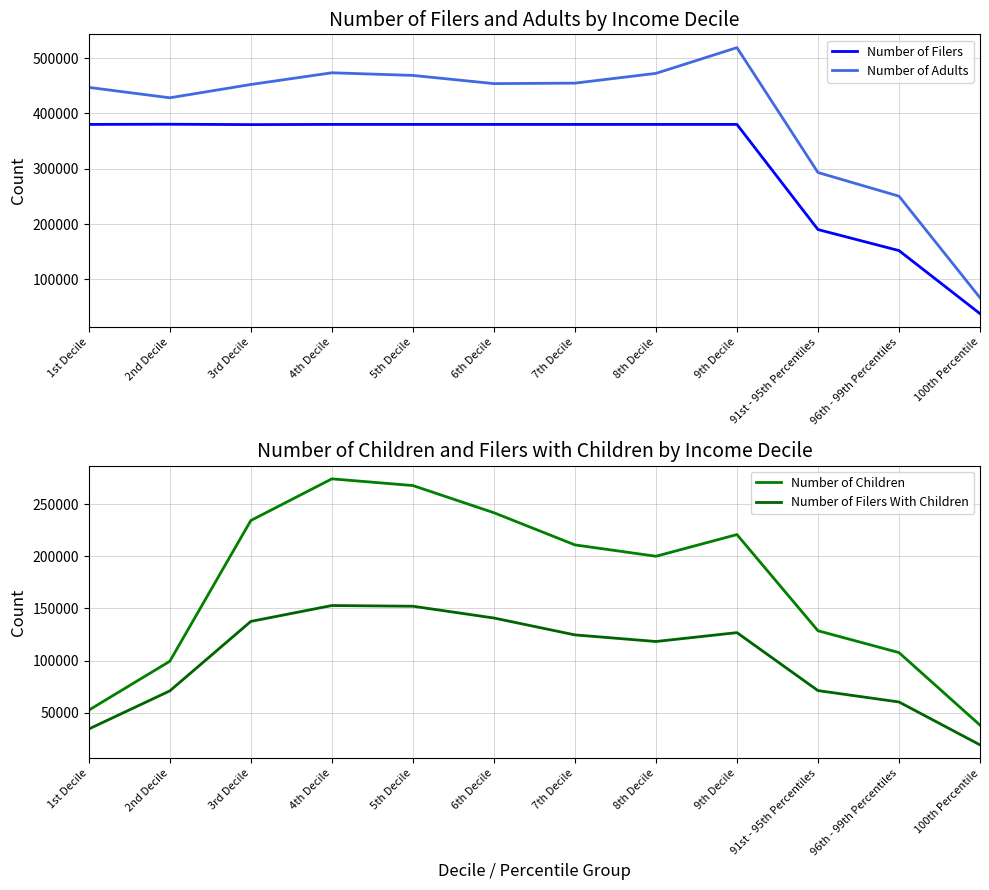

Does the chart display data point markers on the line(s)?

No